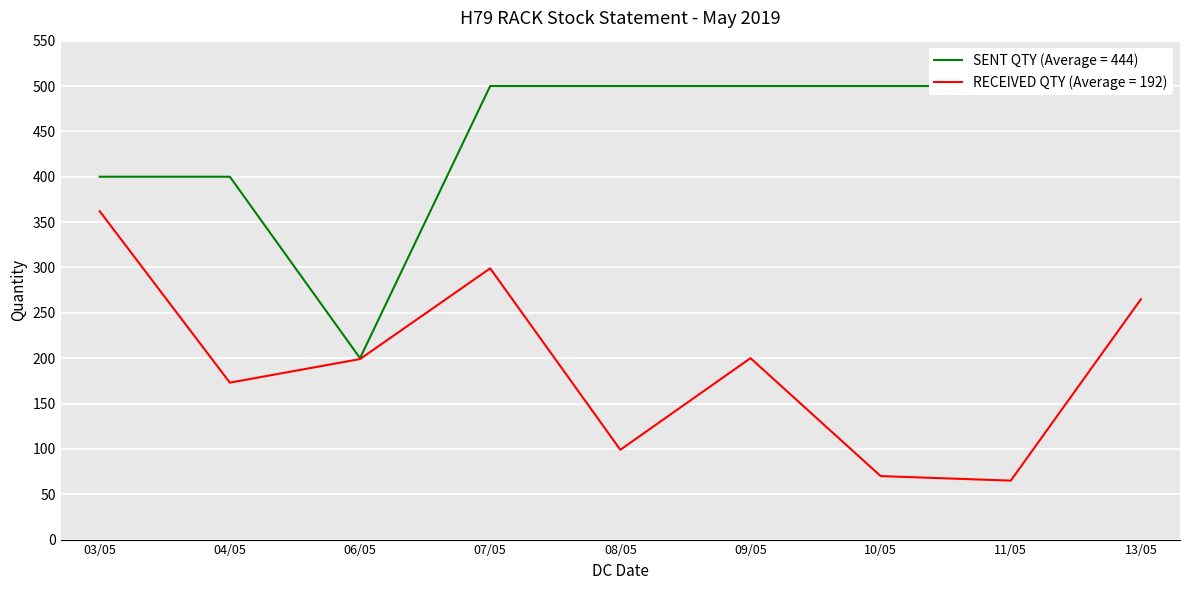

List the series in order of their overall mean, highest first.

SENT QTY, RECEIVED QTY